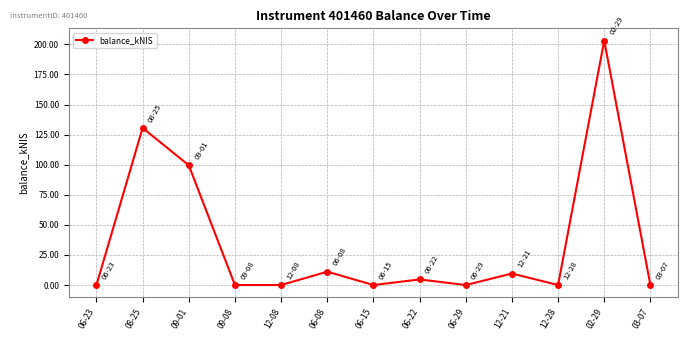

What is the label of the 2nd point from the right?

02-29